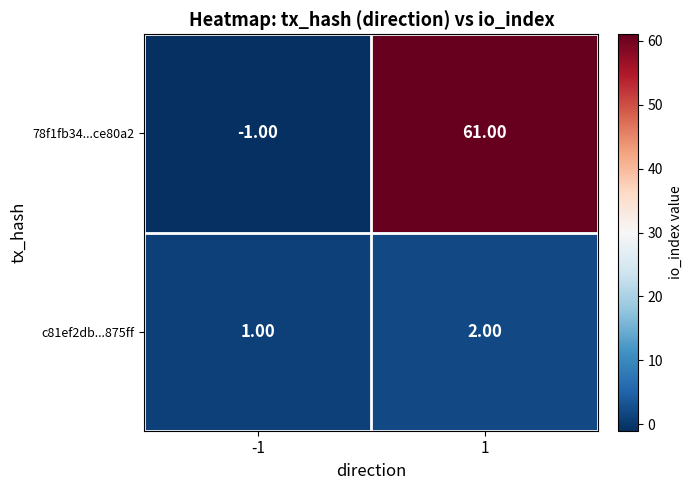

List the series in order of their overall mean, lowest first.

c81ef2db...875ff, 78f1fb34...ce80a2